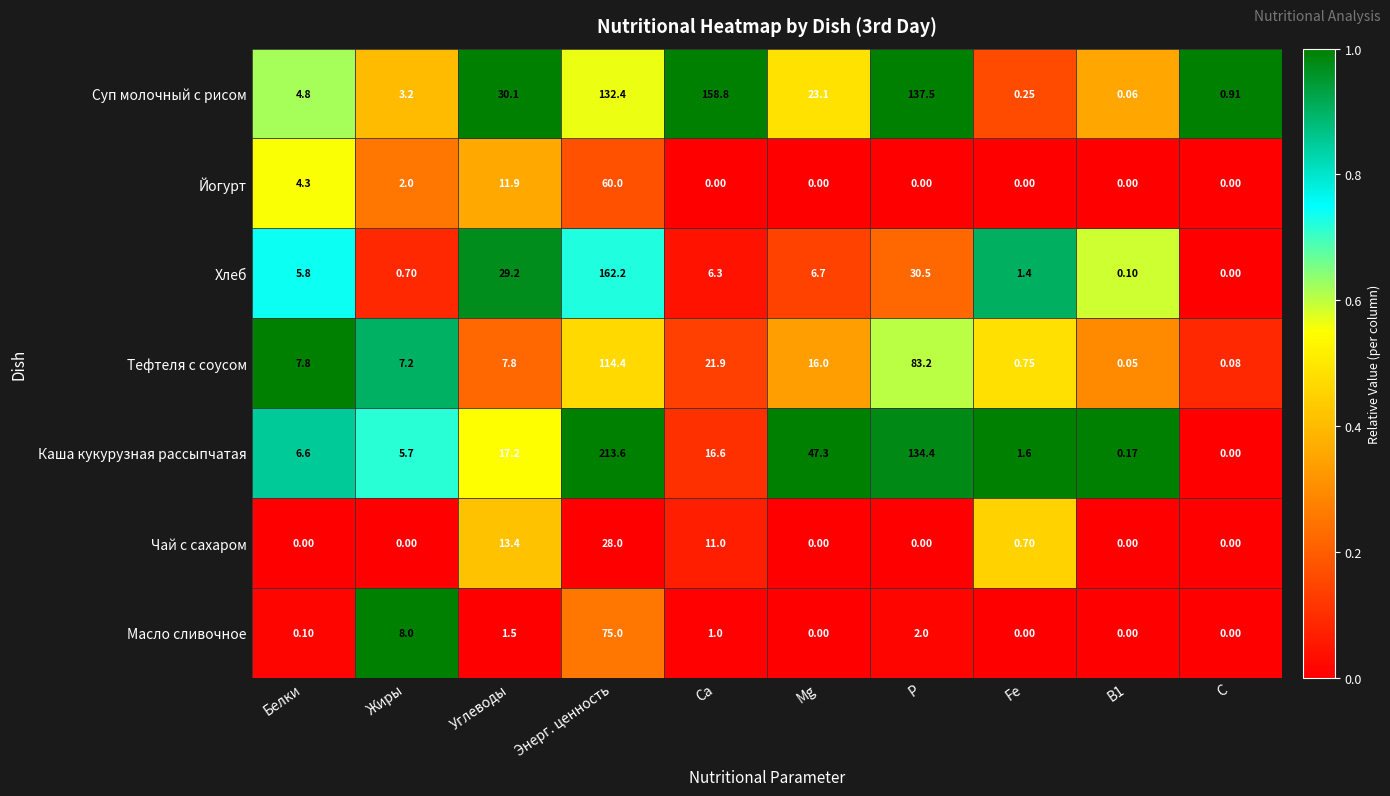

Which series has the largest total across all categories?

Суп молочный с рисом